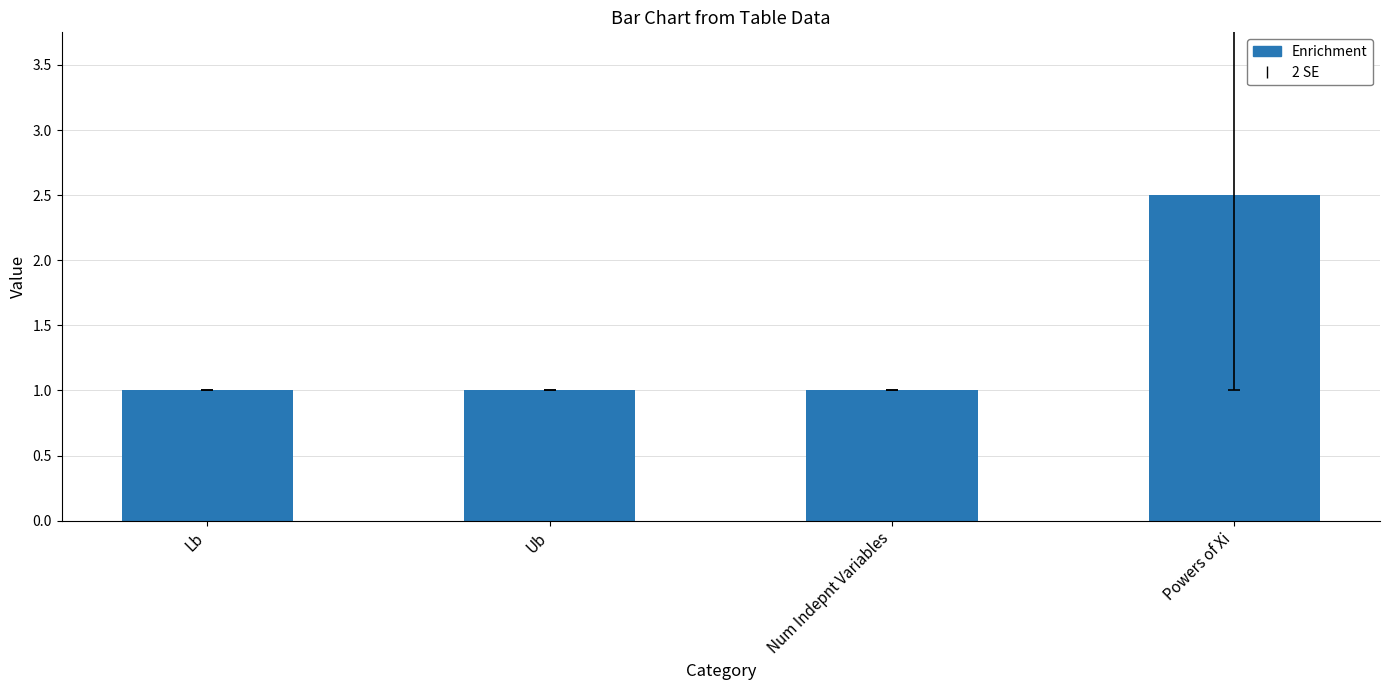

True or false: the data shows 4.1 at Powers of Xi.

False